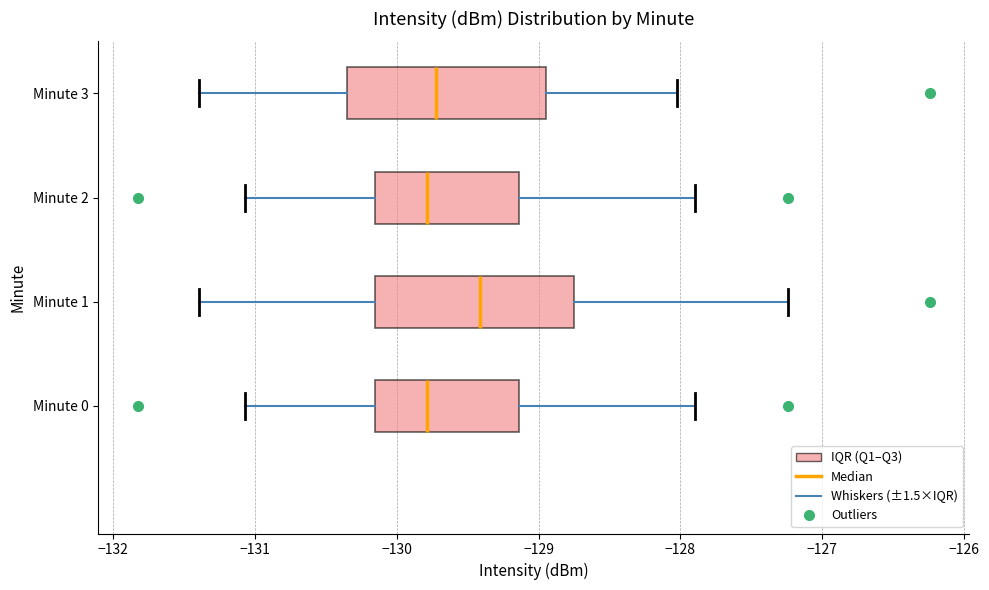

Where does the right whisker of the box for Minute 2 end on the x-axis? The values are not printed on the chart, so give them approximately, as read against the axis.

-127.9